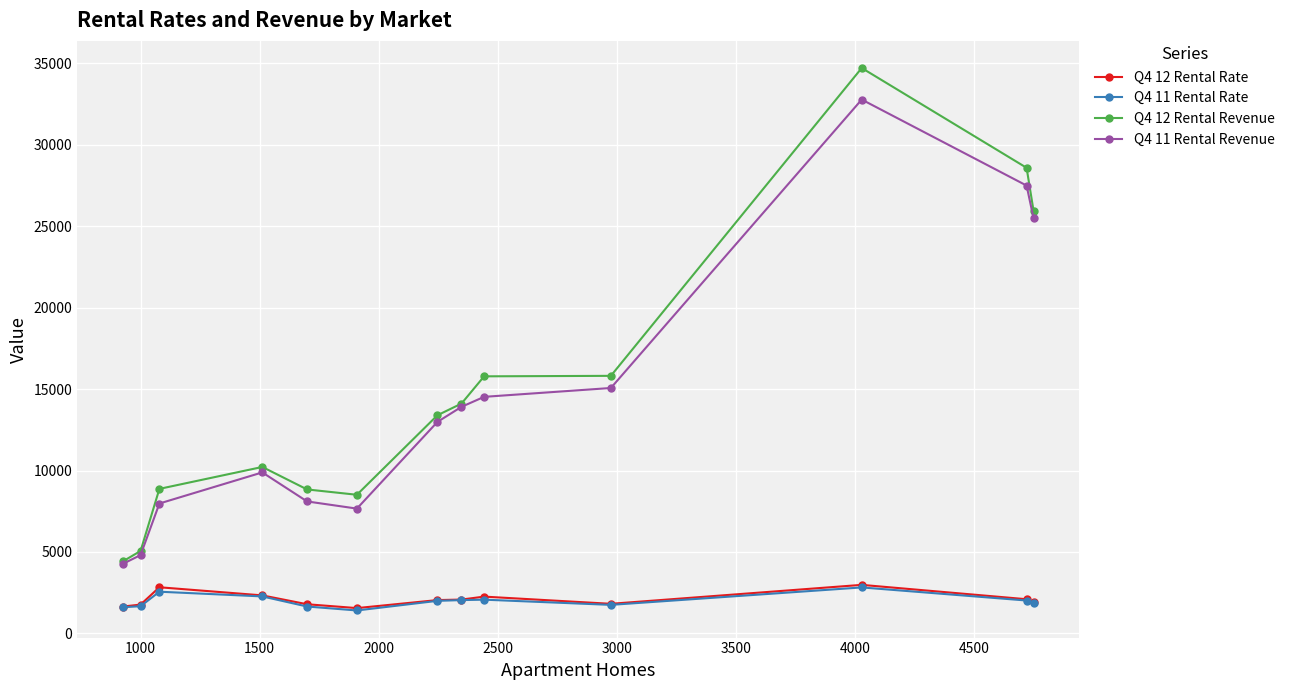

True or false: Q4 11 Rental Revenue and Q4 12 Rental Rate cross at least once.

False